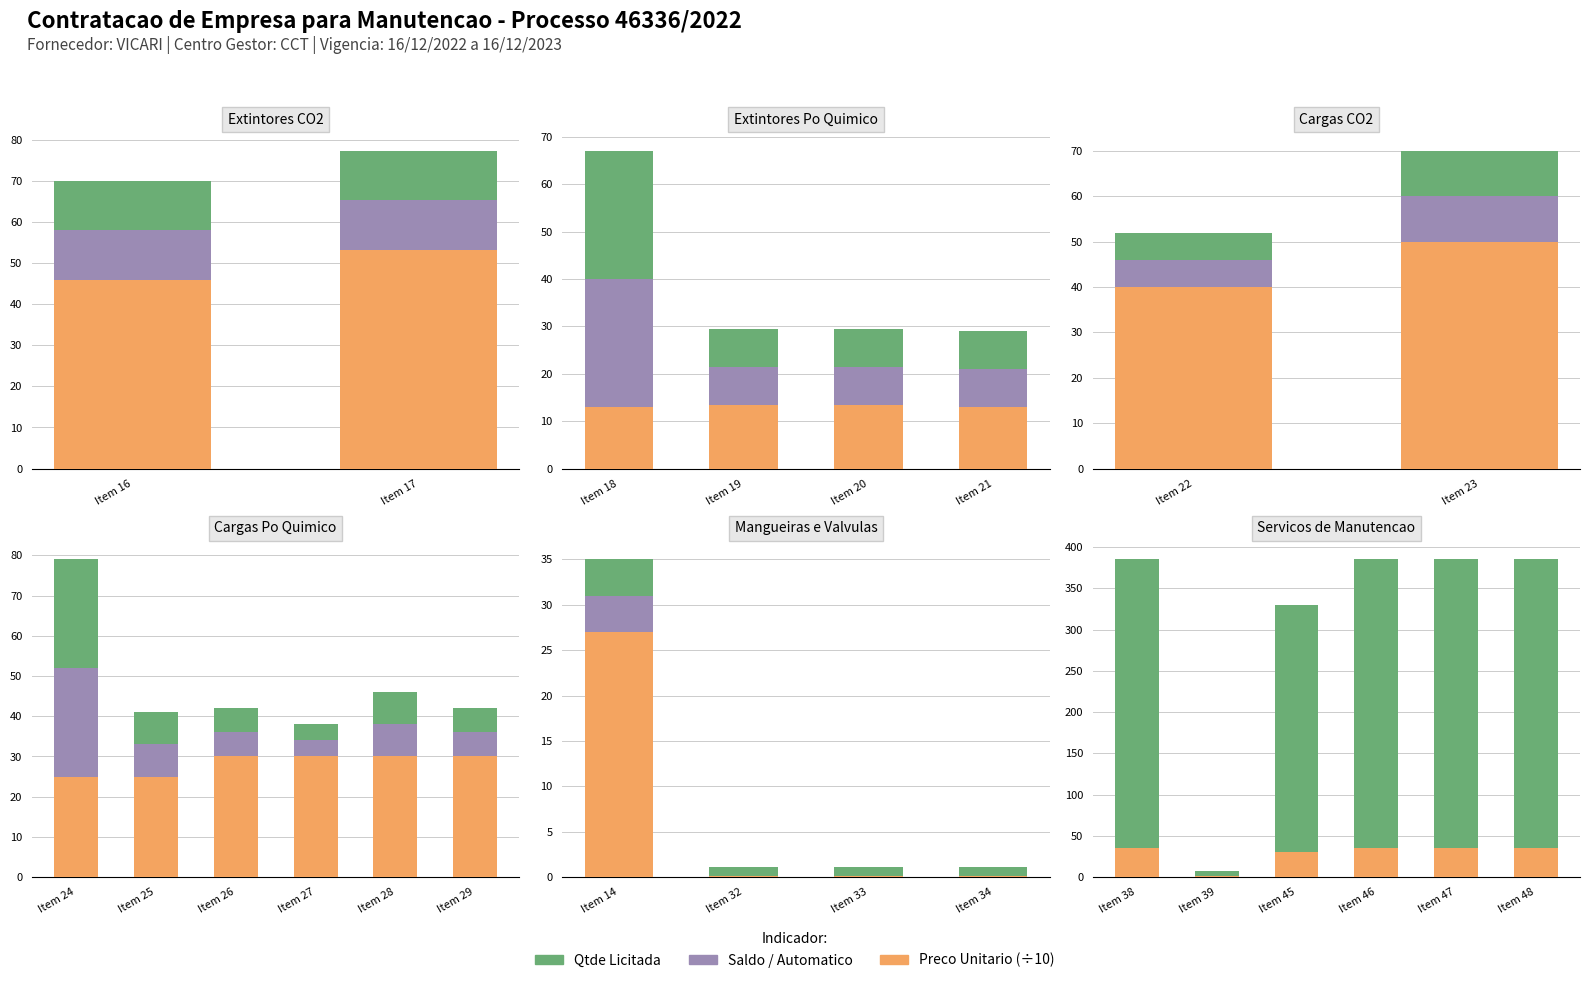

What is the label of the 5th bar from the right?

Item 17